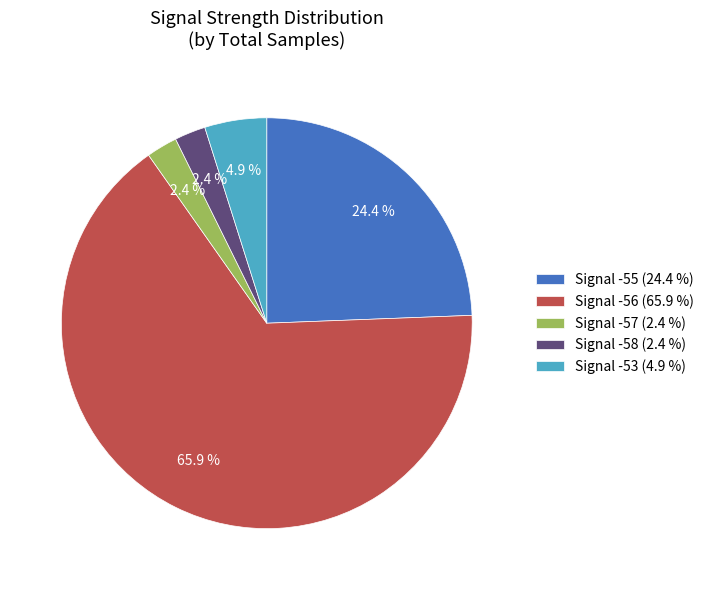

Between Signal -57 (2.4 %) and Signal -53 (4.9 %), which is larger?

Signal -53 (4.9 %)